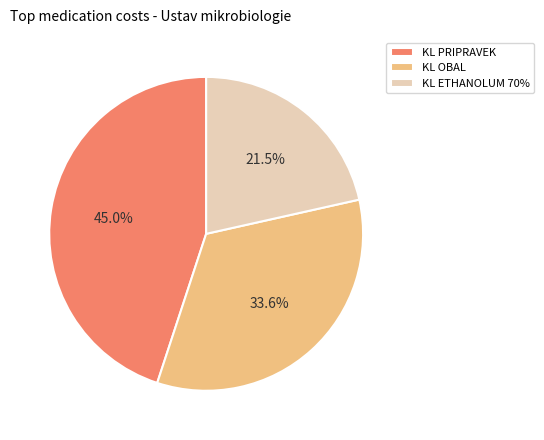

Is there any slice that represents more than half of the pie?

No